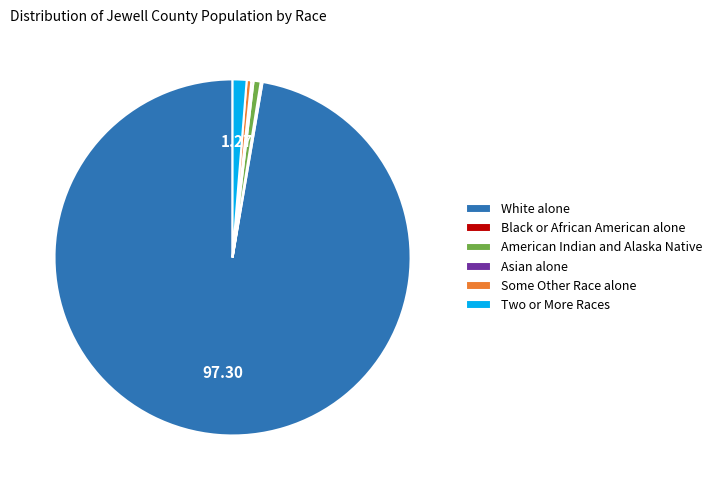

Which slice is the largest?

White alone